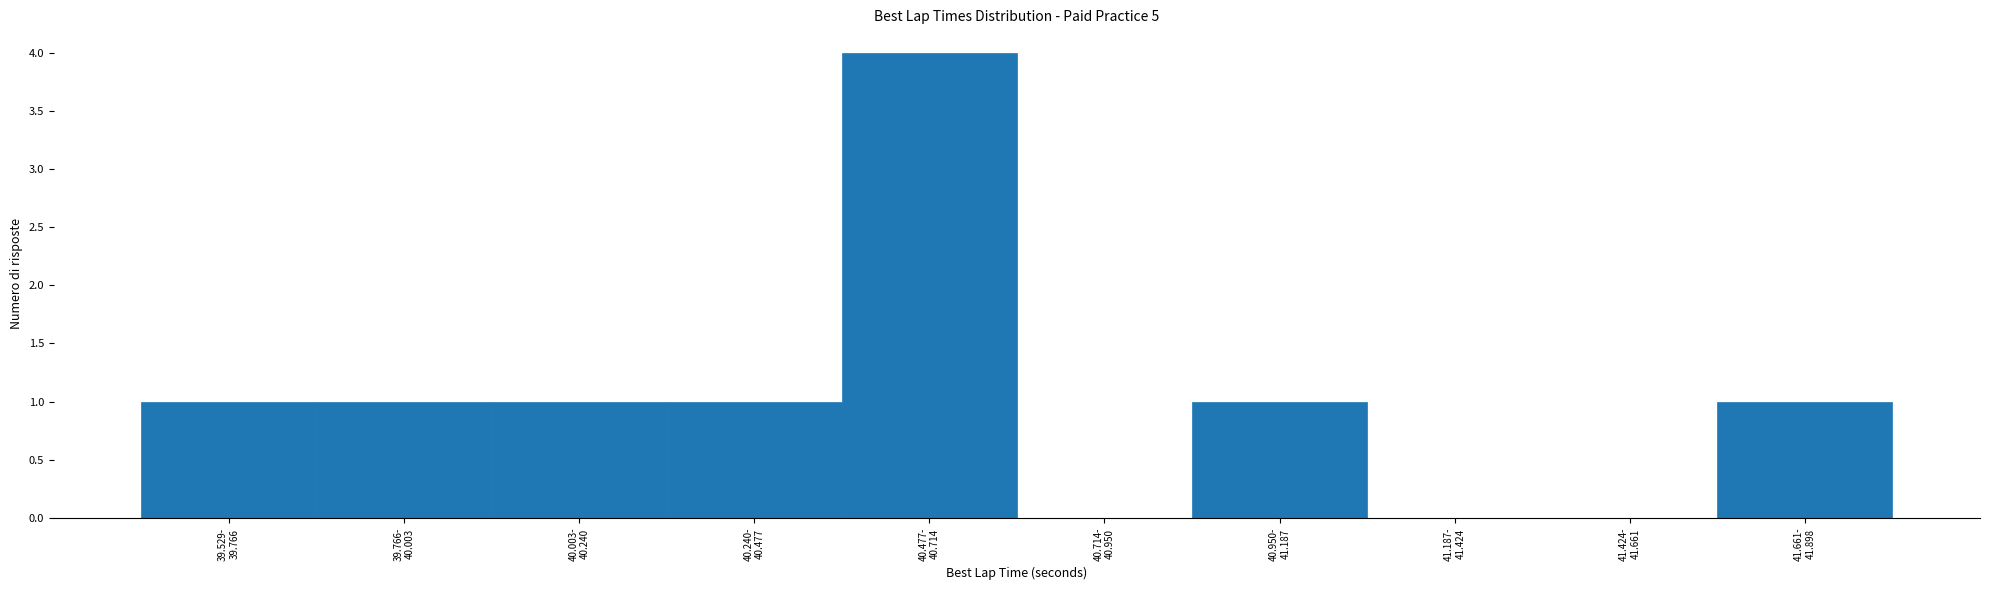

What is the greatest value displayed?

4